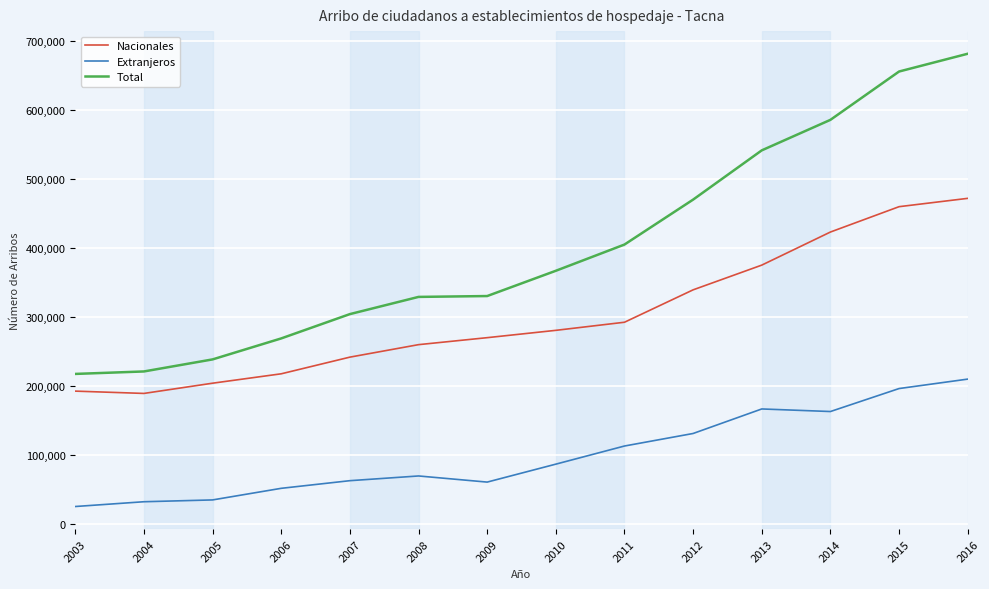

Is the value of Nacionales at 2006 greater than the value of Extranjeros at 2011?

Yes